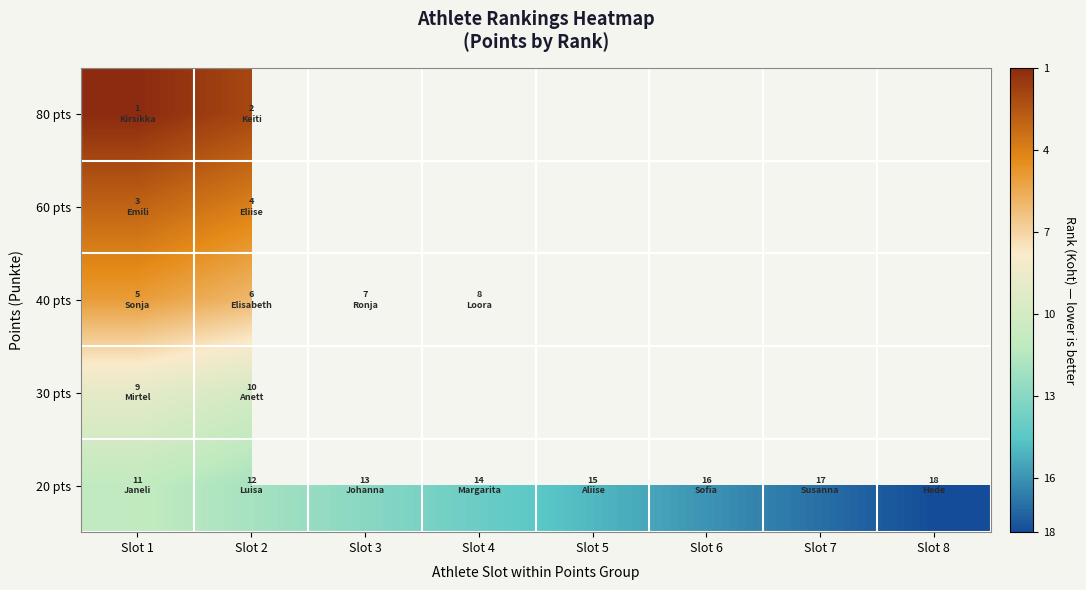

At which label does row_1 reach its minimum?

Slot 1